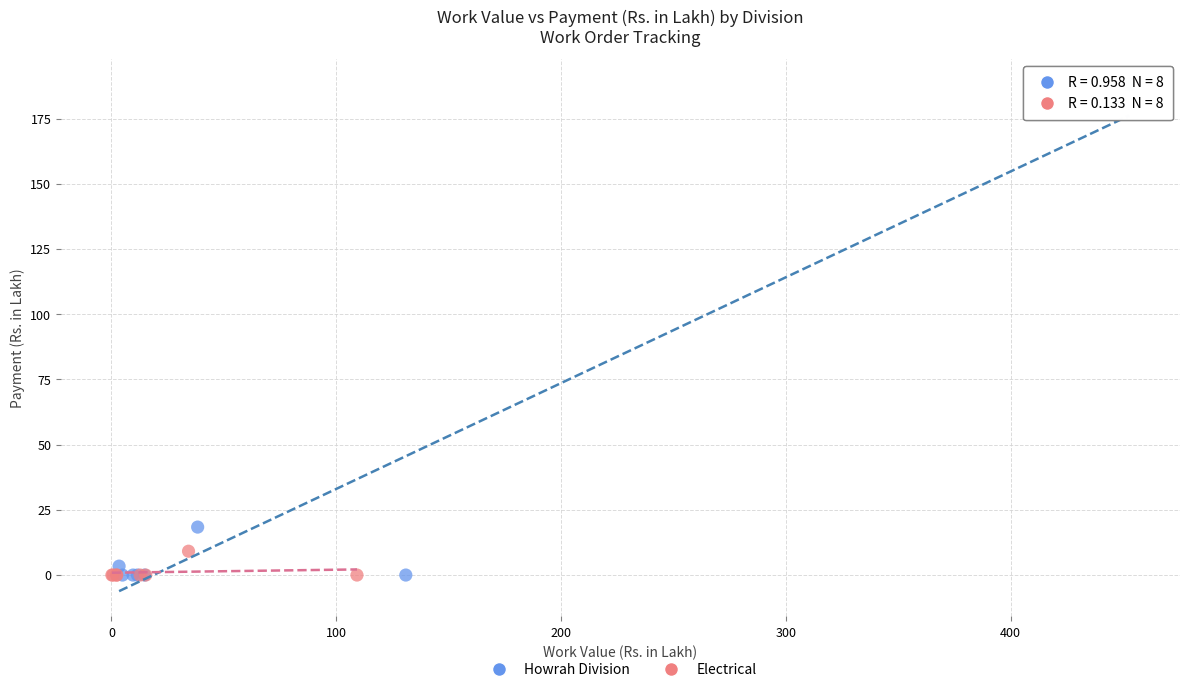

Which series has the largest Y range (max minus min)?

Howrah Division